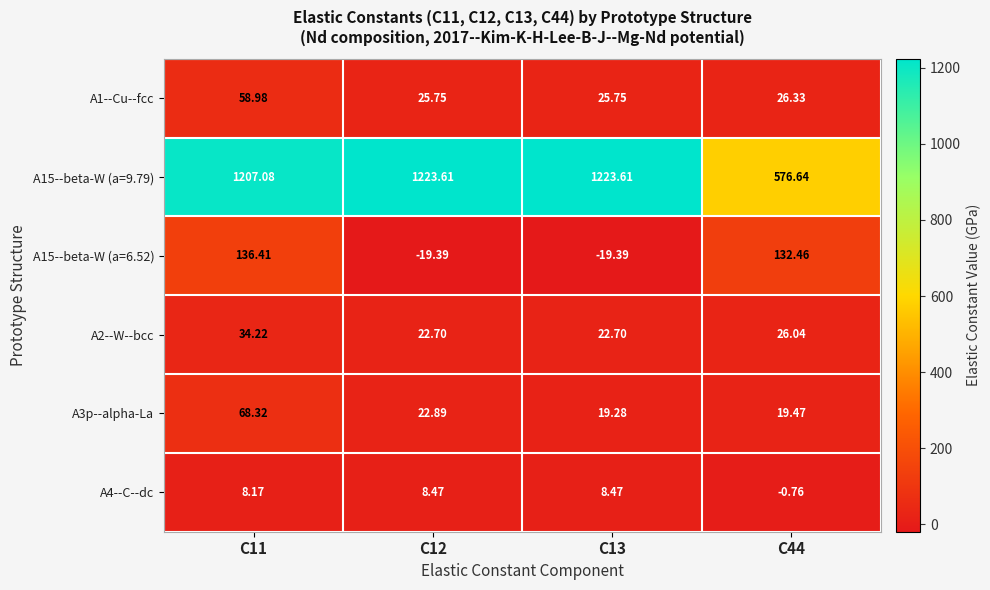

Which series has the widest spread of values?

A15--beta-W (a=9.79)